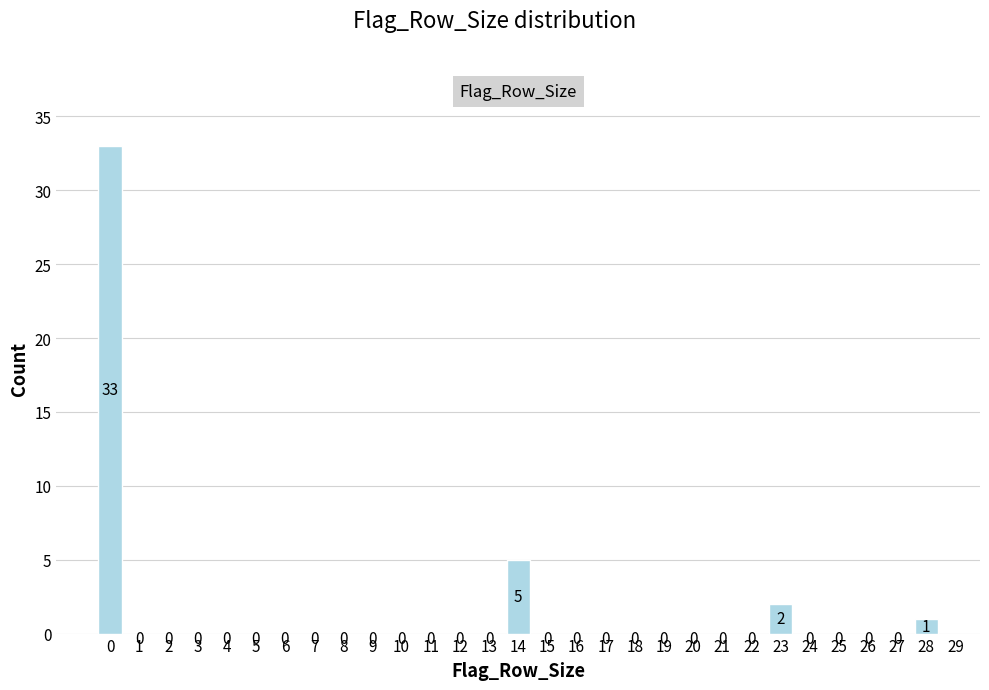

Reading left to right, transcribe all the data shown in this chart.

0=33	1=0	2=0	3=0	4=0	5=0	6=0	7=0	8=0	9=0	10=0	11=0	12=0	13=0	14=5	15=0	16=0	17=0	18=0	19=0	20=0	21=0	22=0	23=2	24=0	25=0	26=0	27=0	28=1